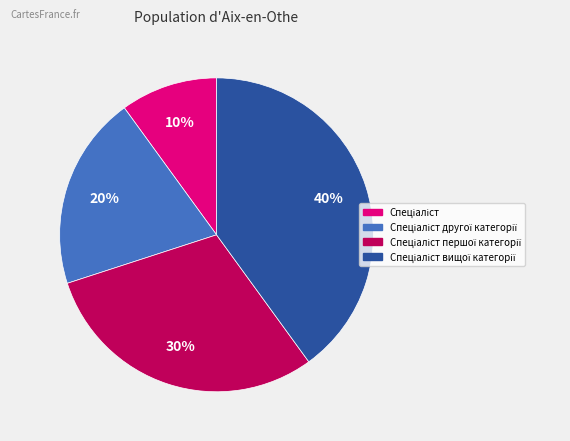

To the nearest percent, what is the difference between the largest and smallest slice percentages?

30%